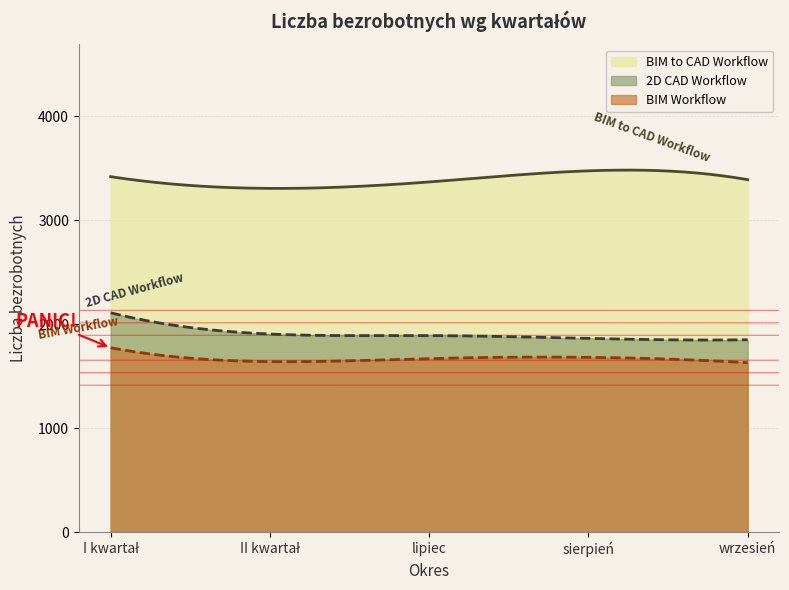

True or false: BIM Workflow has a value of 2849 at I kwartał.

False